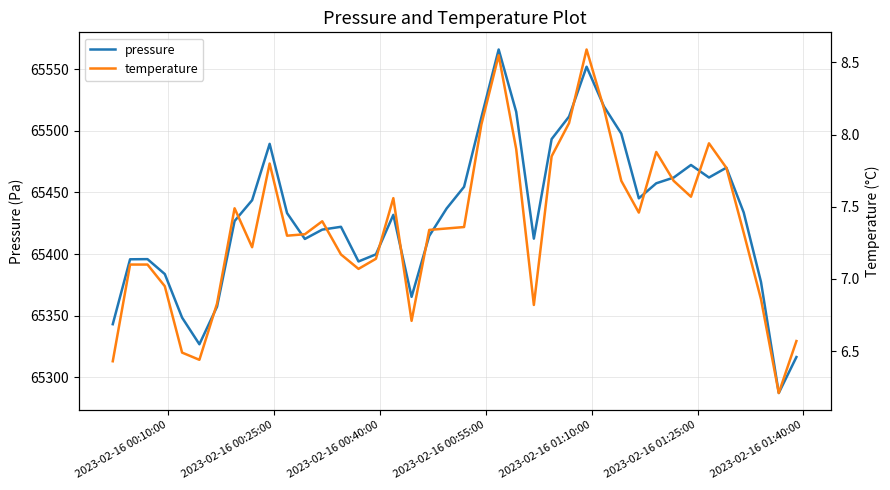

How many interior local valleys does the temperature series have?

9